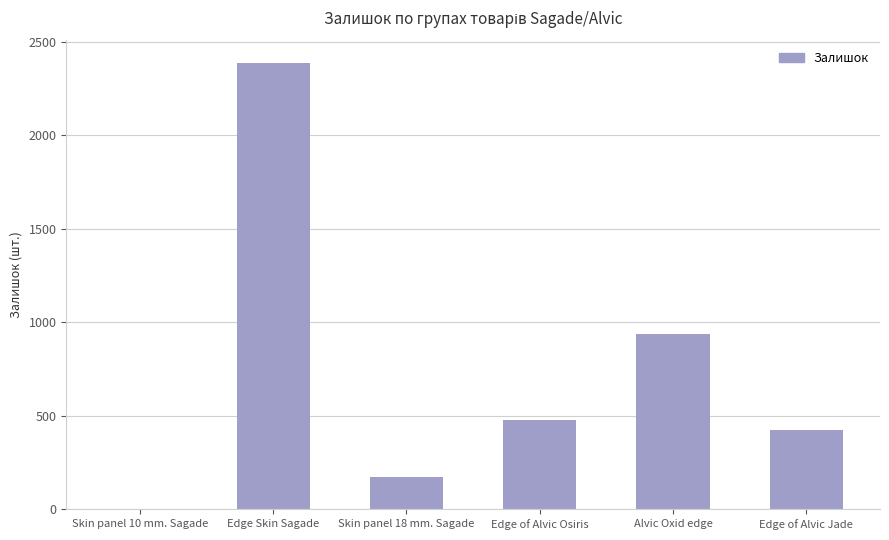

Which category has the highest value across all series?

Edge Skin Sagade